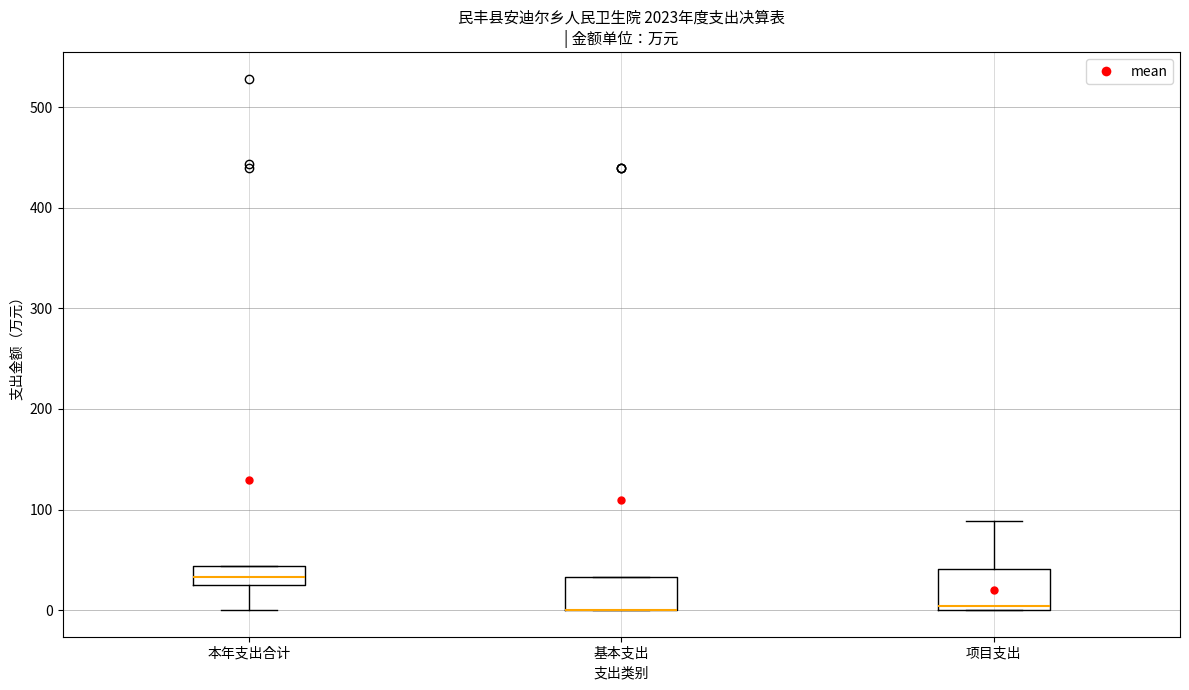

Reading left to right, read every box against the y-axis: the position of its median line, the range the box covers, and the ends of its whiskers. The values are not printed on the chart, so give them approximately, as read against the axis.

本年支出合计: median 30 (inside the box), box 30 to 40, whiskers 0 to 40
基本支出: median 0 (drawn on the box's lower edge), box 0 to 30, whiskers 0 to 30
项目支出: median 0 (just above the box's lower edge), box 0 to 40, whiskers 0 to 90